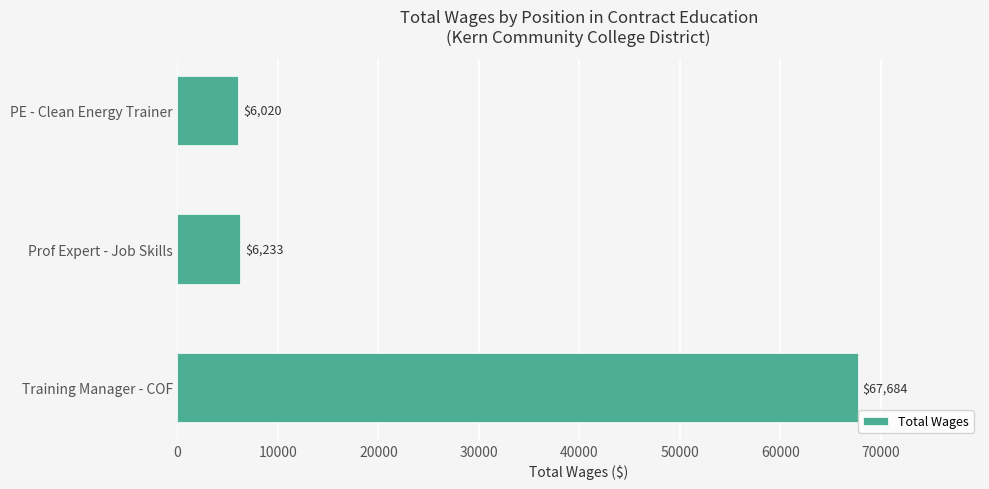

At which category does the chart reach its minimum across all series?

PE - Clean Energy Trainer